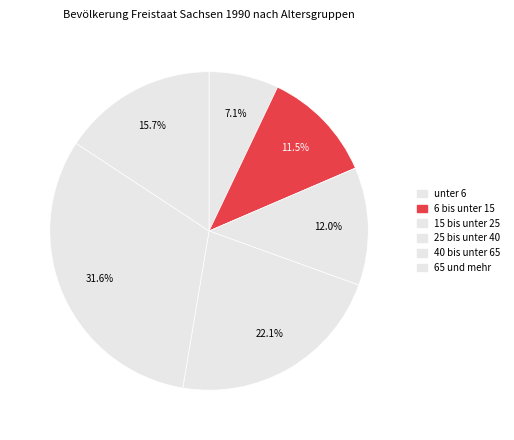

To the nearest percent, what portion does unter 6 represent?

7%